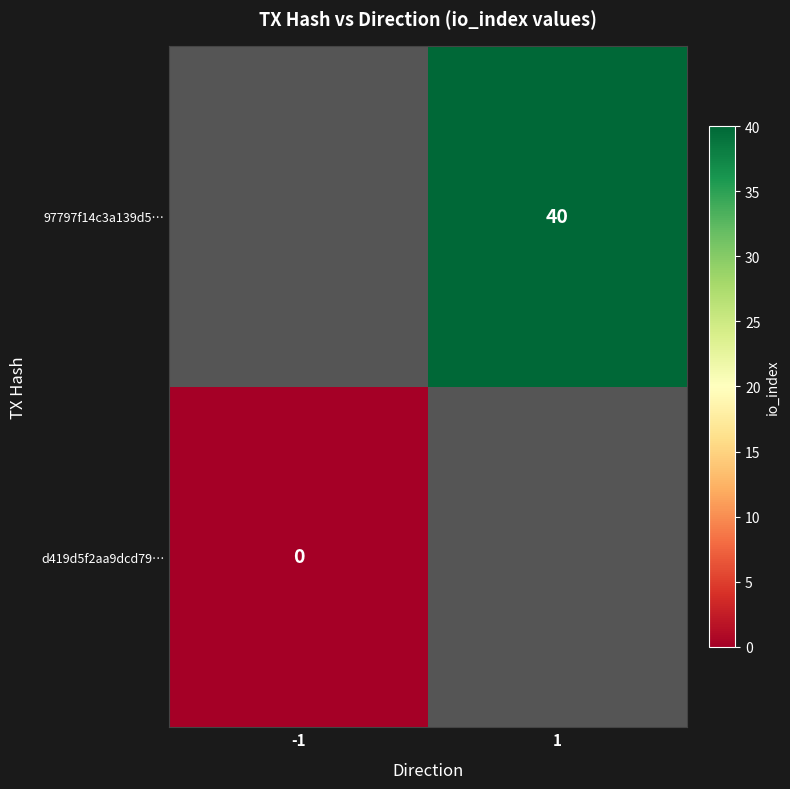

At how many categories does at least one series exceed 16?

1